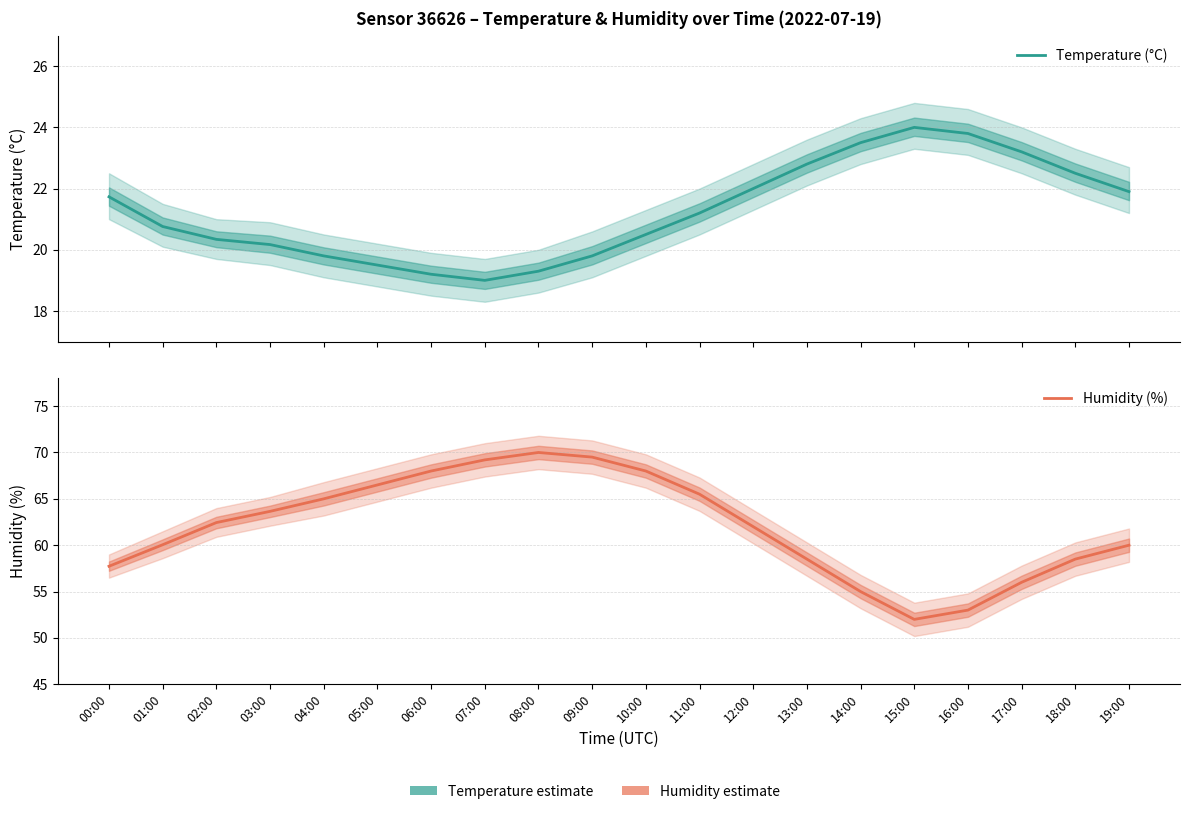

Read the Temperature (°C) value at 09:00.

19.8